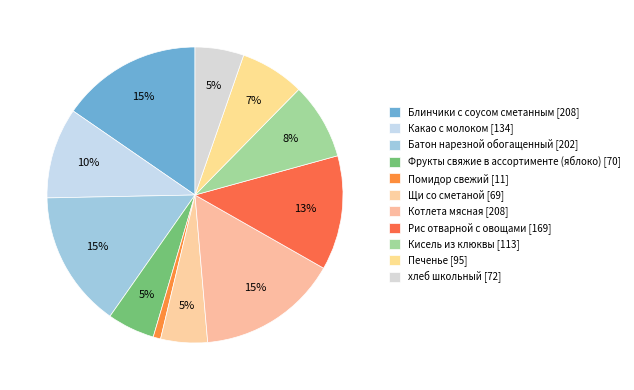

To the nearest percent, what is the combined percentage of Какао с молоком and Печенье?

17%